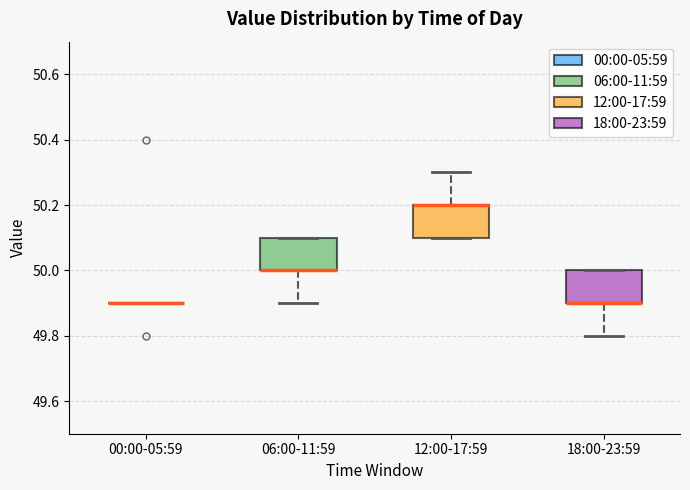

Reading left to right, transcribe this box plot: for each box, give where its median line is, the range the box spans, and where its two whiskers end, as read against the y-axis. The values are not printed on the chart, so give them approximately, as read against the axis.

00:00-05:59: box collapsed to a line at 49.9, whiskers 49.9 to 49.9
06:00-11:59: median 50.0 (drawn on the box's lower edge), box 50.0 to 50.1, whiskers 49.9 to 50.1
12:00-17:59: median 50.2 (drawn on the box's upper edge), box 50.1 to 50.2, whiskers 50.1 to 50.3
18:00-23:59: median 49.9 (drawn on the box's lower edge), box 49.9 to 50.0, whiskers 49.8 to 50.0